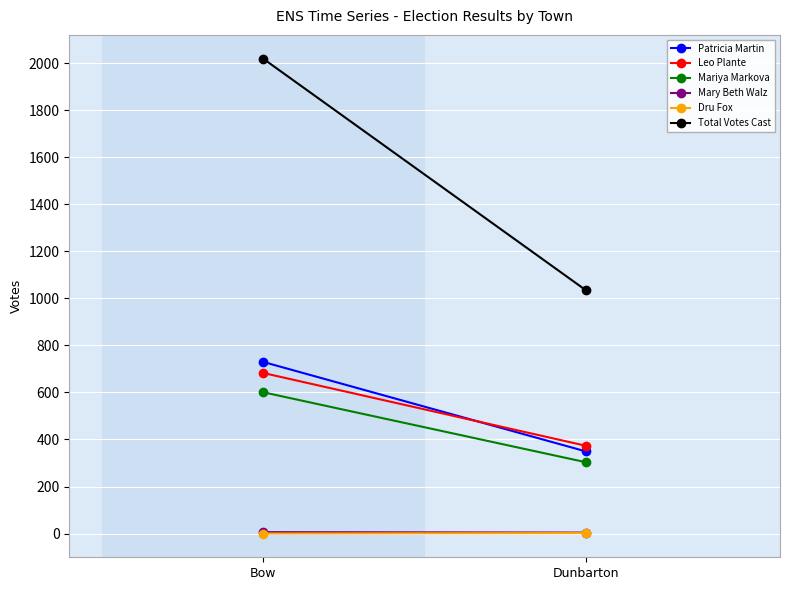

What position from the right is Bow?

2